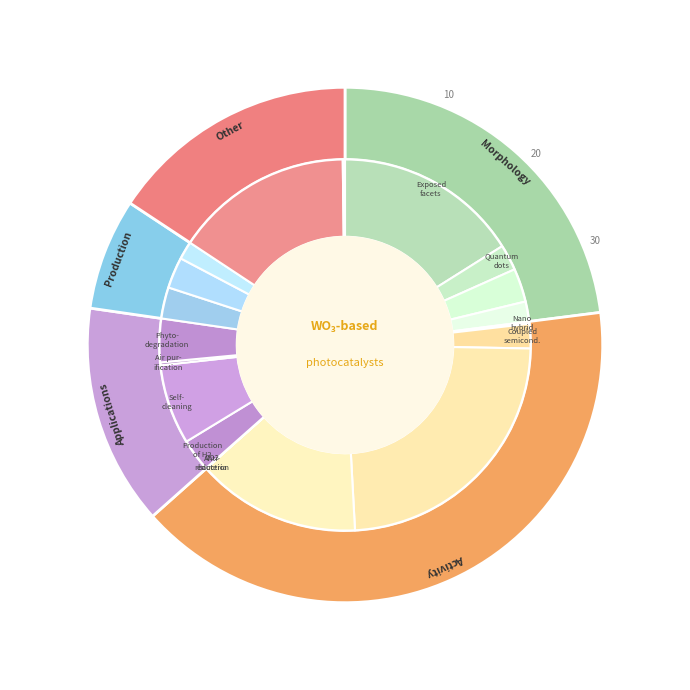

Does 220600221 account for over 50% of the chart?

No